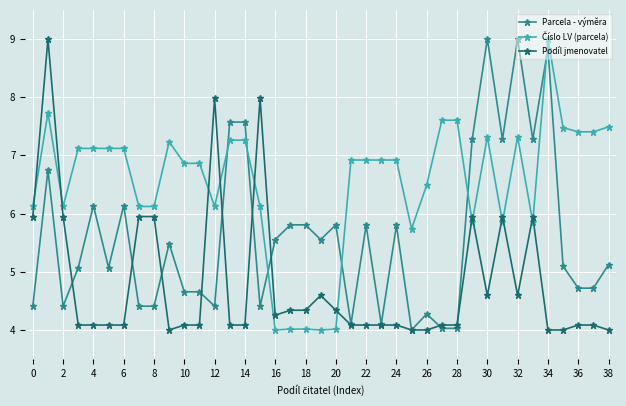

What is the maximum value for Parcela - výměra?

9.0